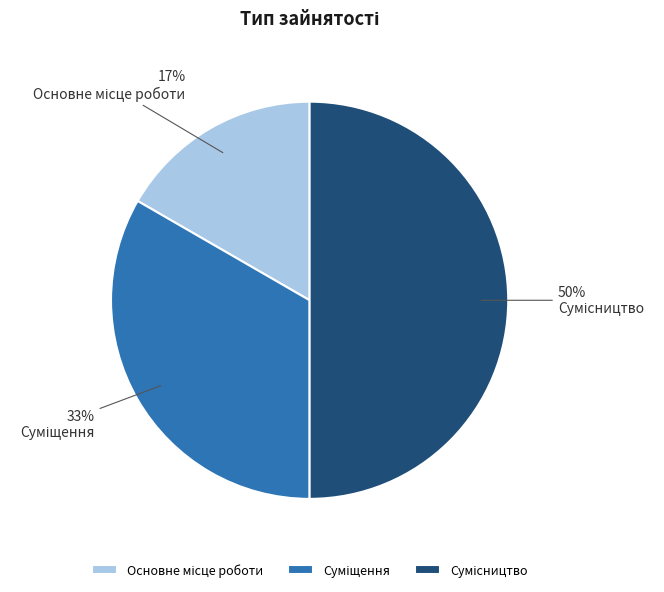

How many segments does this pie chart have?

3